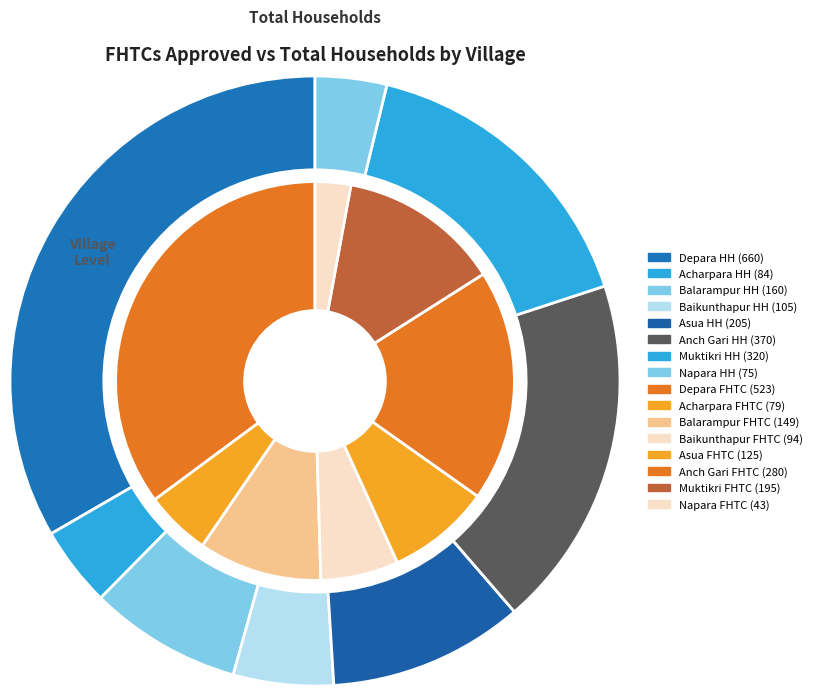

To the nearest percent, what is the combined percentage of Anch Gari and Acharpara?

24%